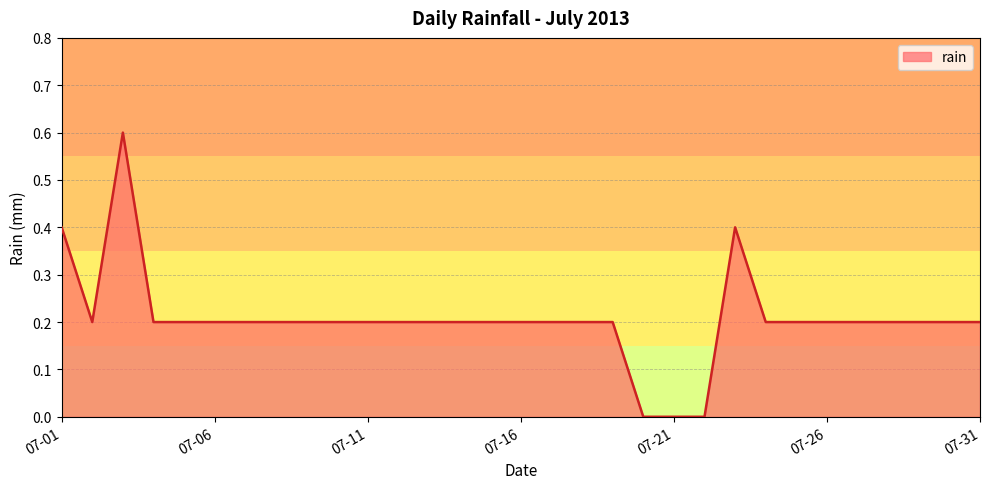

What is the maximum value shown in the chart?

0.6